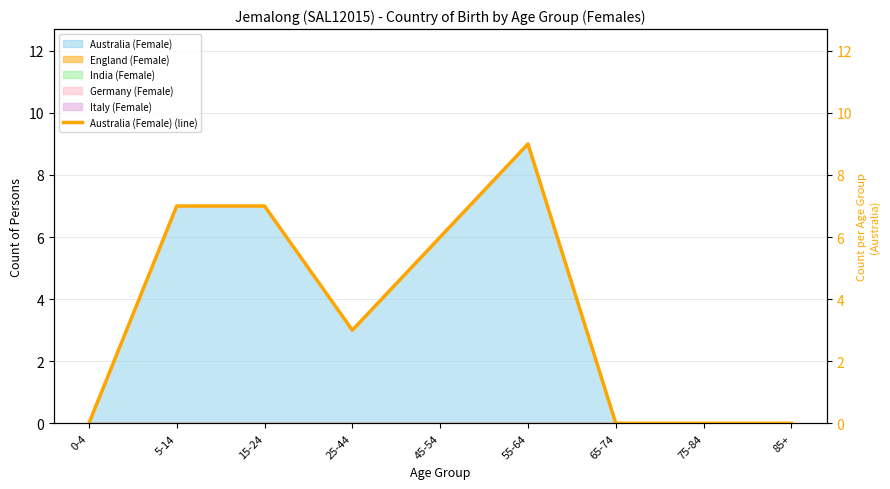

What is the ratio of the value at 15-24 to the value at 45-54?

1.2